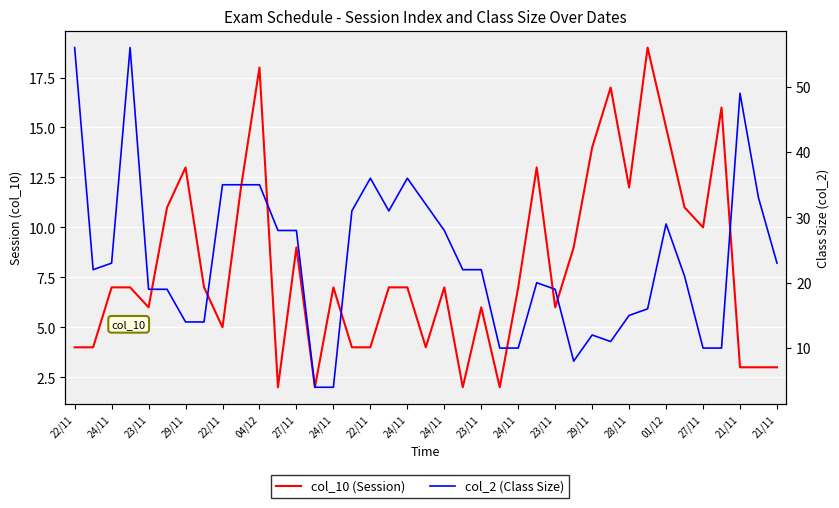

Which category has the highest value across all series?

22/11